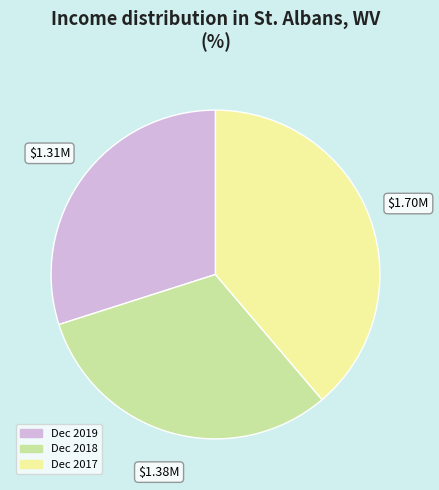

Which category has the smallest portion of the pie?

Dec 2019